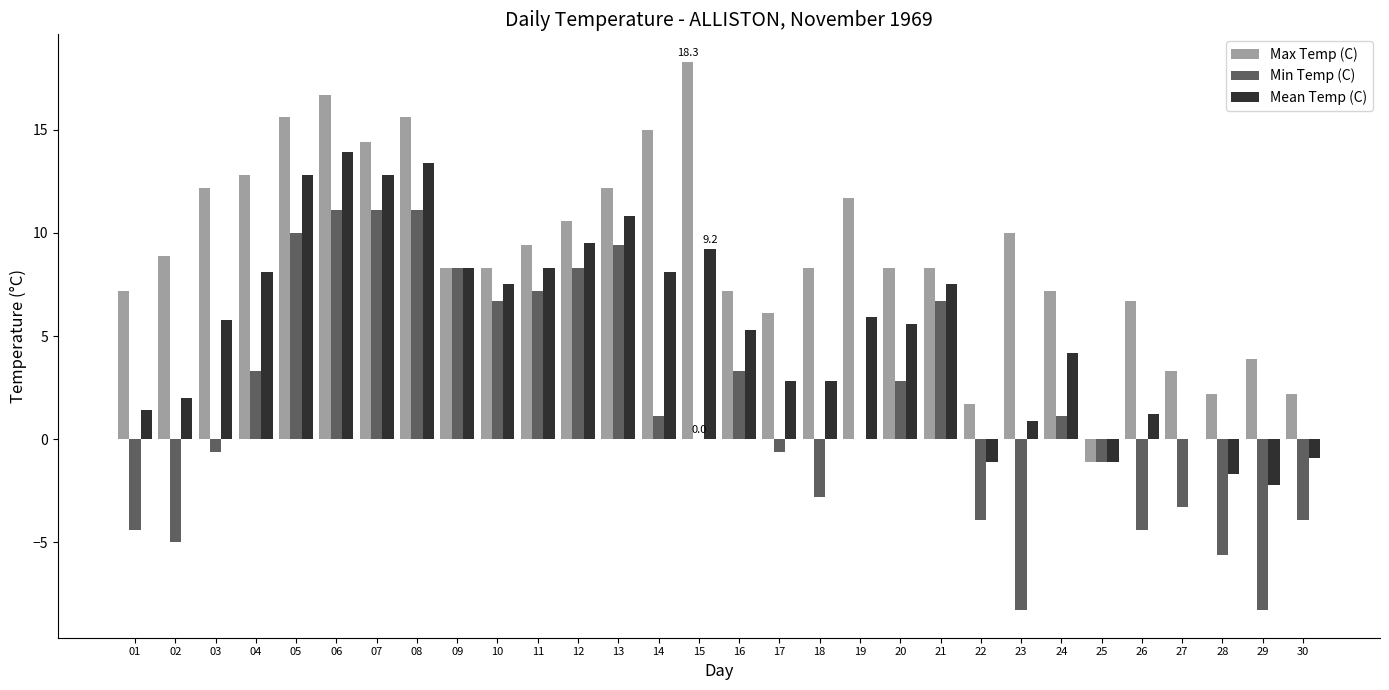

Is it true that Max Temp (C) equals 4.0 at 04?

False